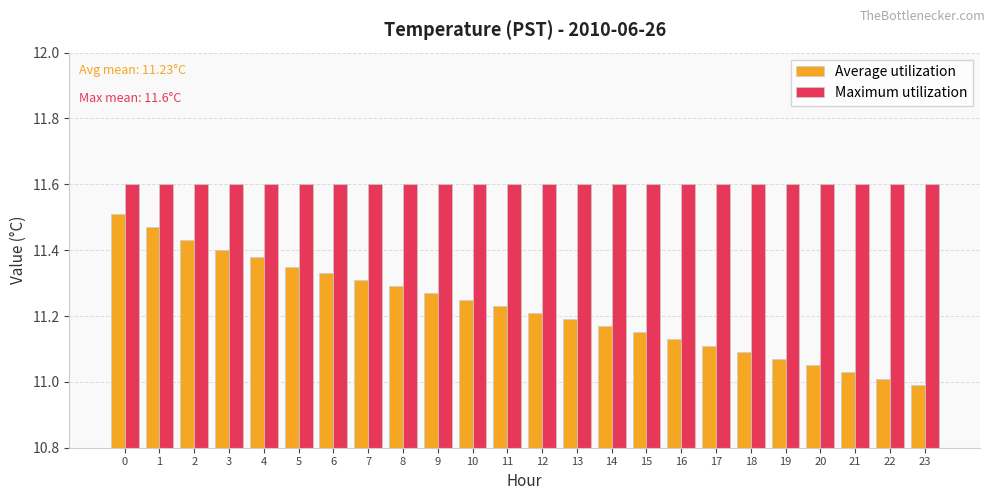

Rank the categories by Average utilization value from highest to lowest.

0, 1, 2, 3, 4, 5, 6, 7, 8, 9, 10, 11, 12, 13, 14, 15, 16, 17, 18, 19, 20, 21, 22, 23